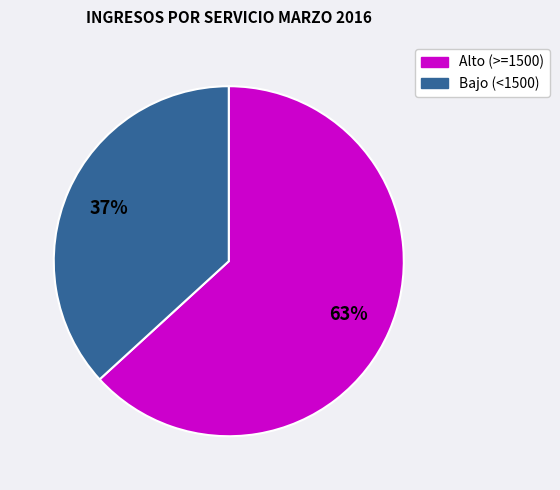

To the nearest percent, what is the average slice percentage?

50%